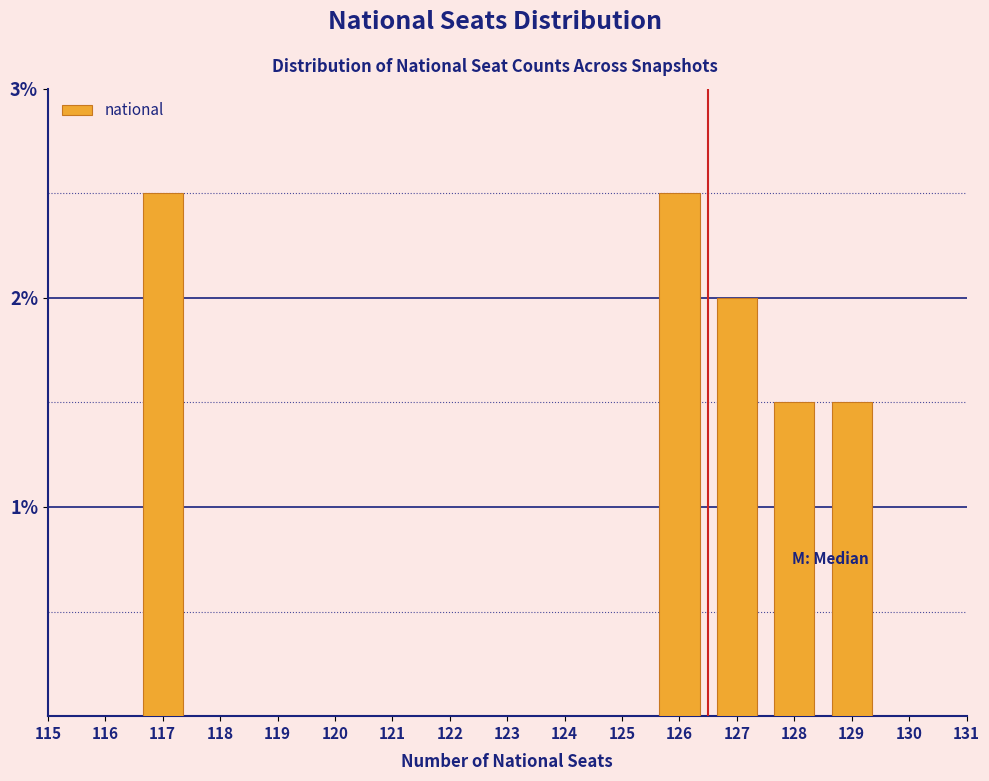

Does the chart contain any negative values?

No